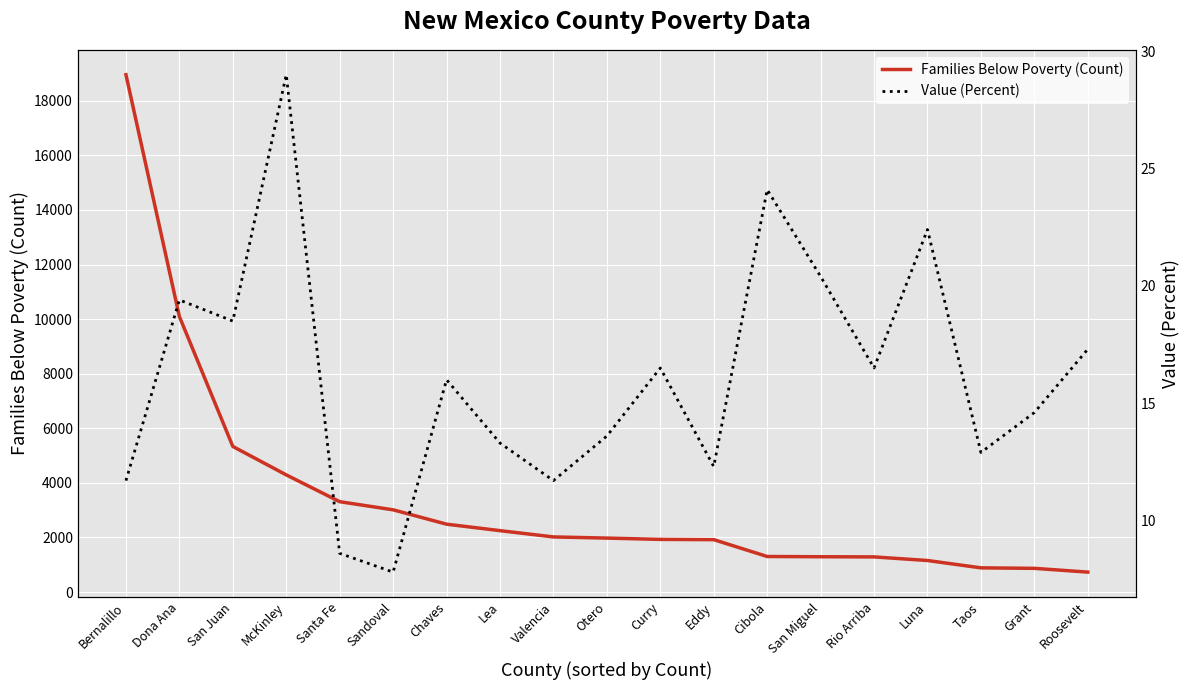

Between Dona Ana and Santa Fe, which is larger?

Dona Ana